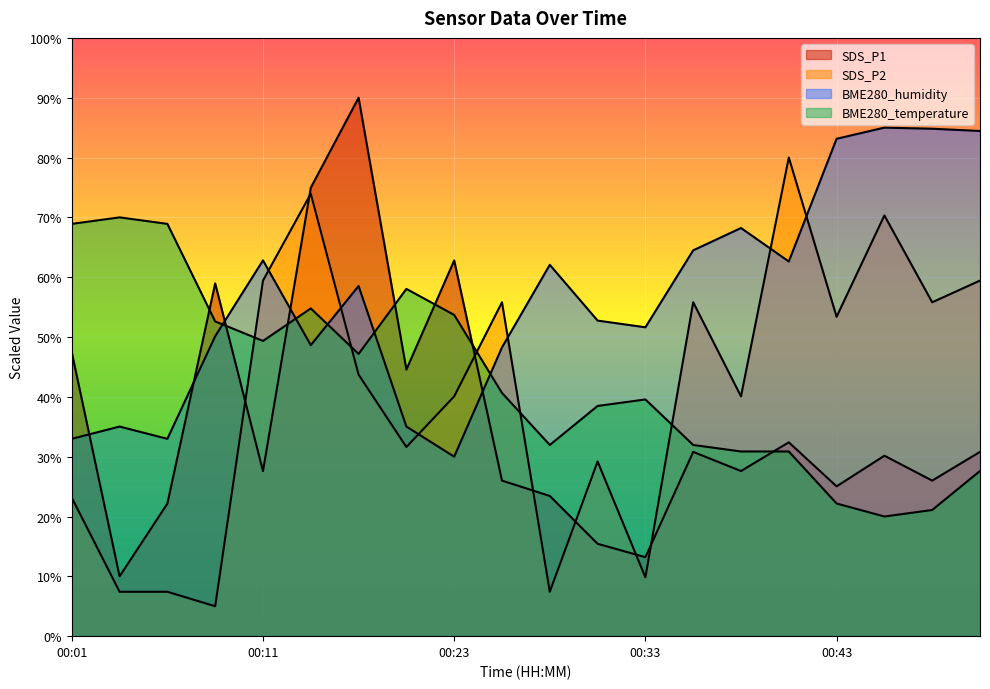

Is it true that BME280_humidity equals 34.2 at 00:16?

False